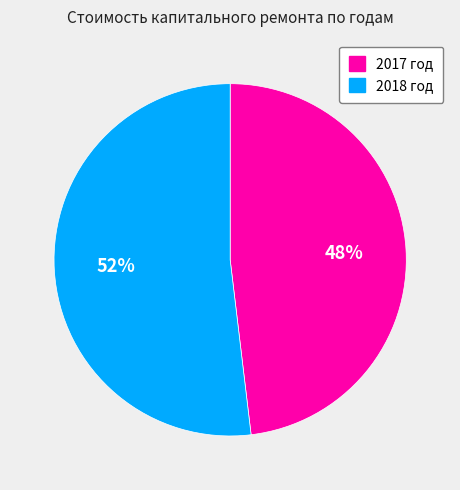

What is the ratio of the value at 2017 год to the value at 2018 год?

0.9